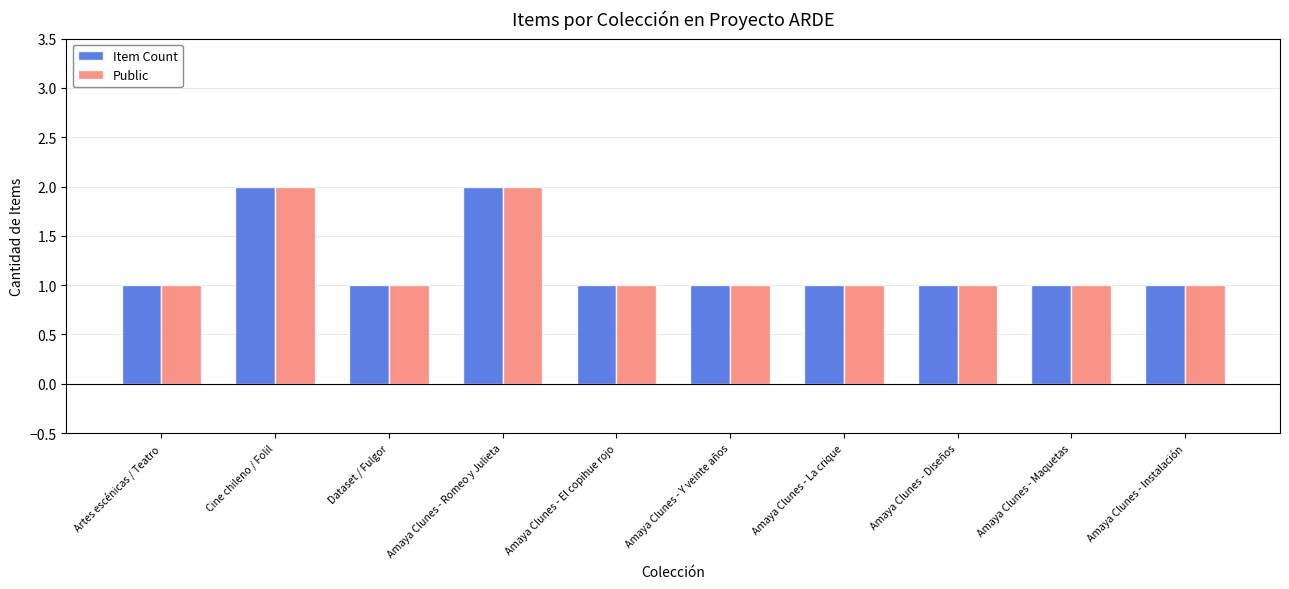

Does the chart contain any negative values?

No